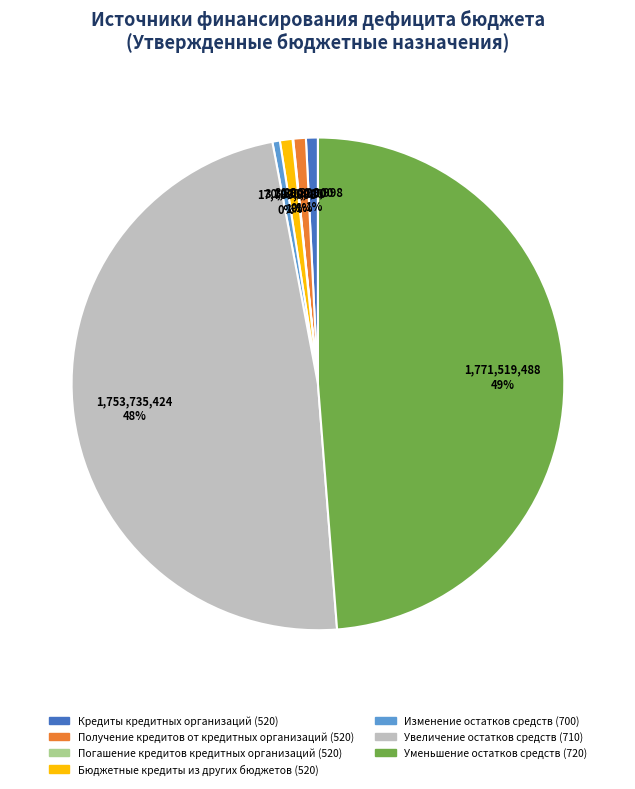

To the nearest percent, what portion does Кредиты кредитных организаций (520) represent?

1%